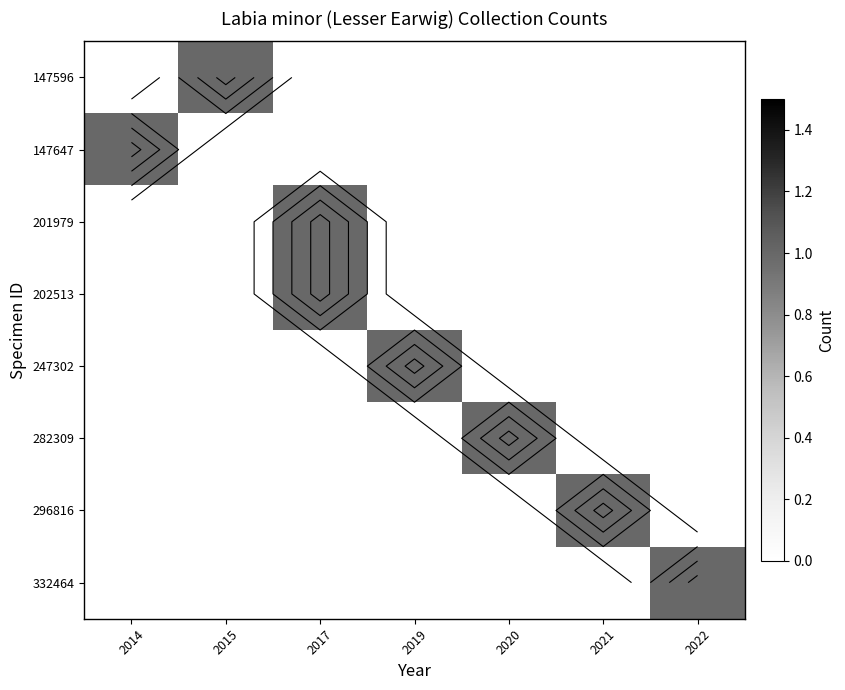

Which category has the highest value in the 147647 series?

2014